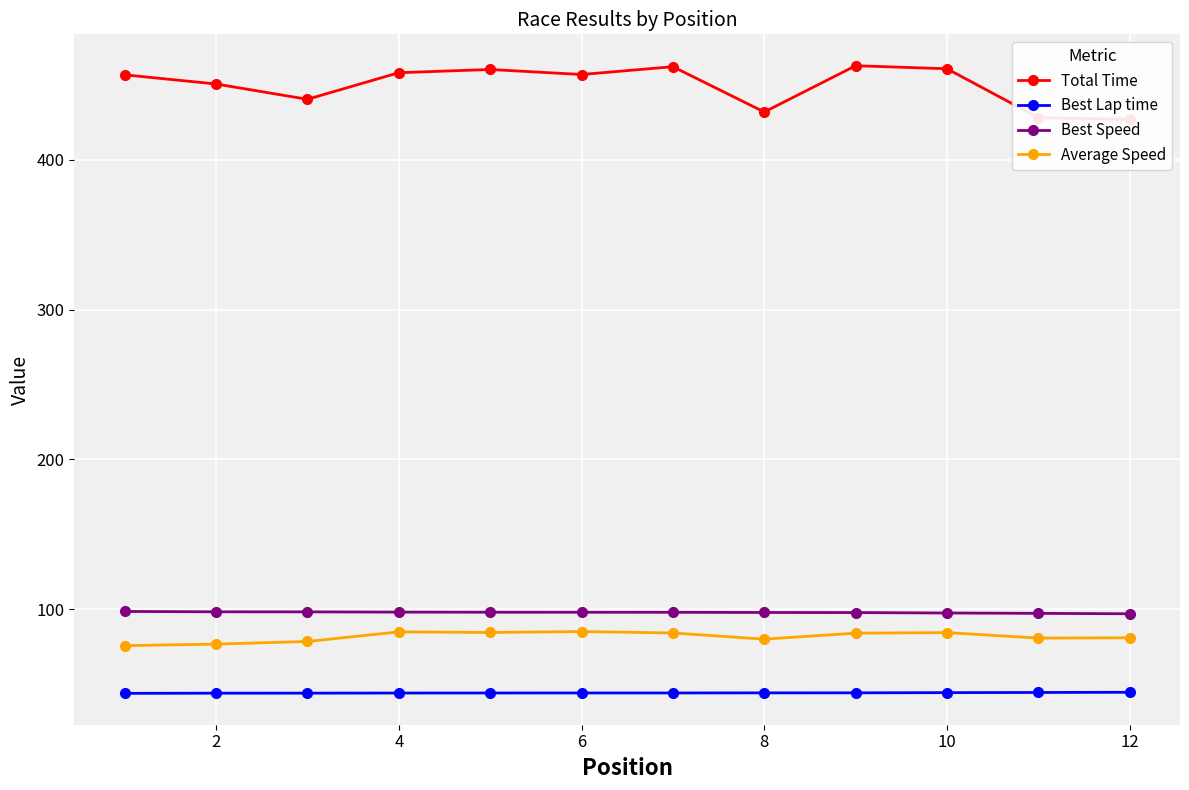

True or false: Total Time and Average Speed intersect in this chart.

False